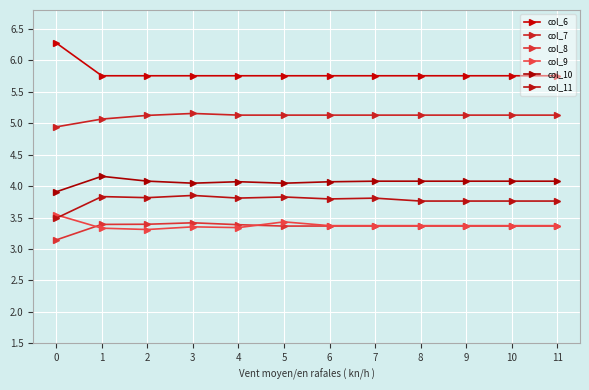

What are all the series names shown in the legend?

col_6, col_7, col_8, col_9, col_10, col_11